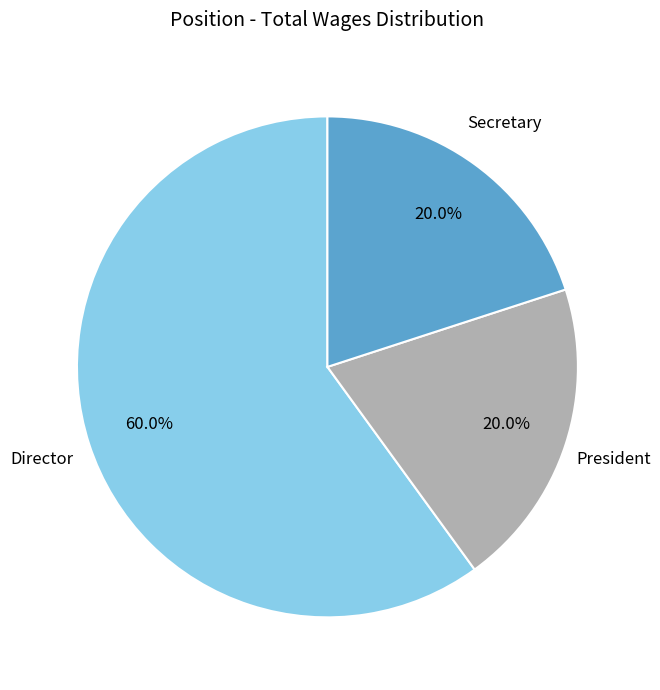

Is there a majority slice in this chart?

Yes